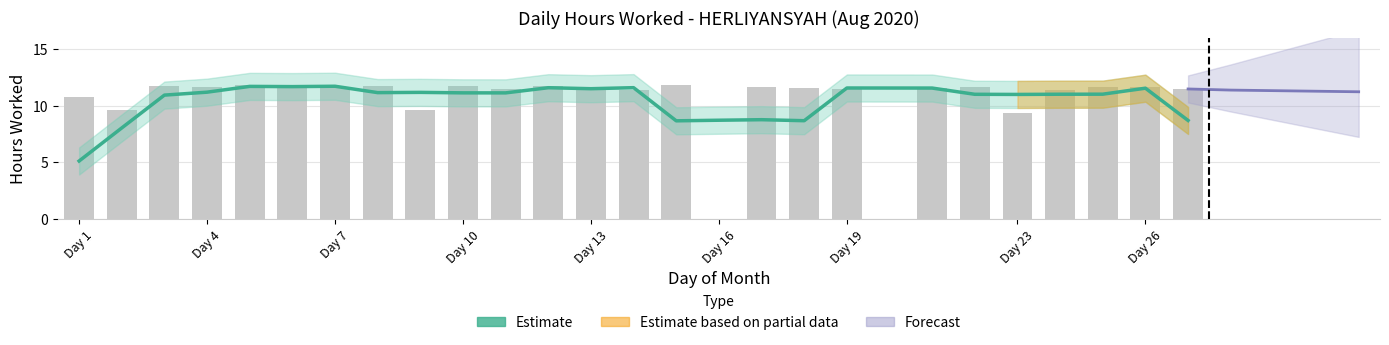

What is the difference between the maximum and minimum values in the Estimate series?

6.6